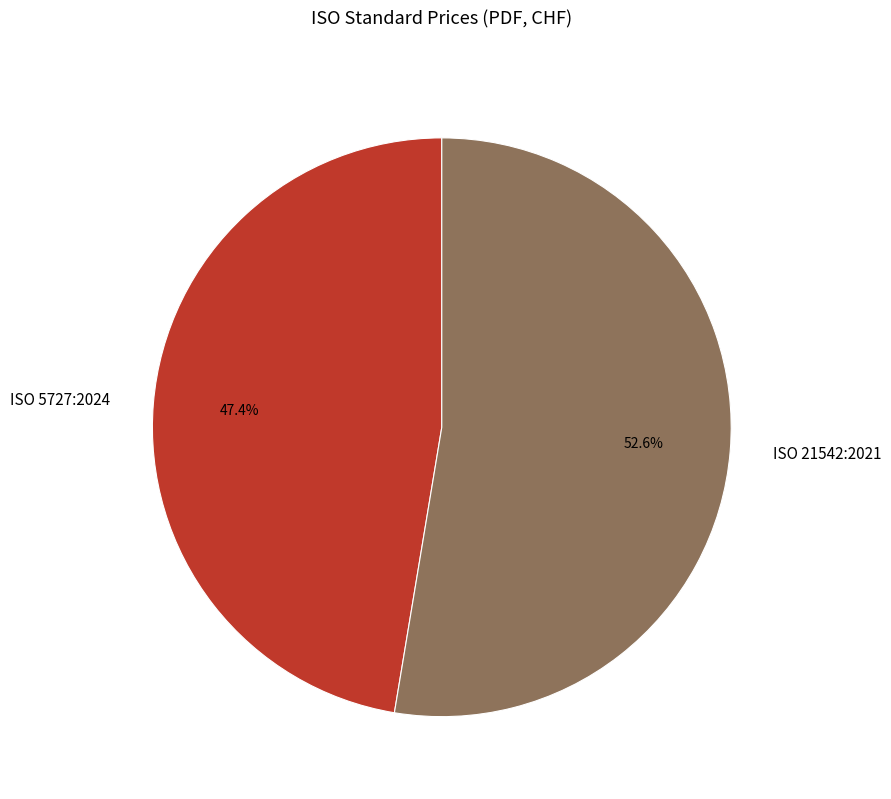

Is it true that ISO 5727:2024 is 54% of the pie?

False